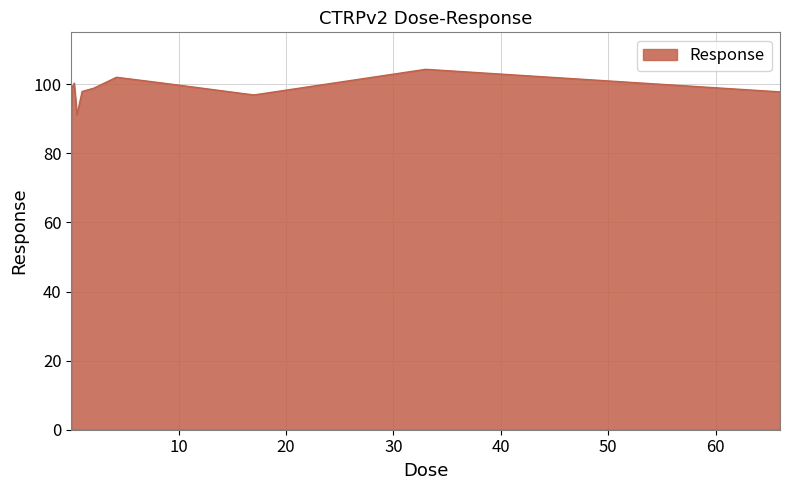

What is the difference between the maximum and minimum values?

13.1